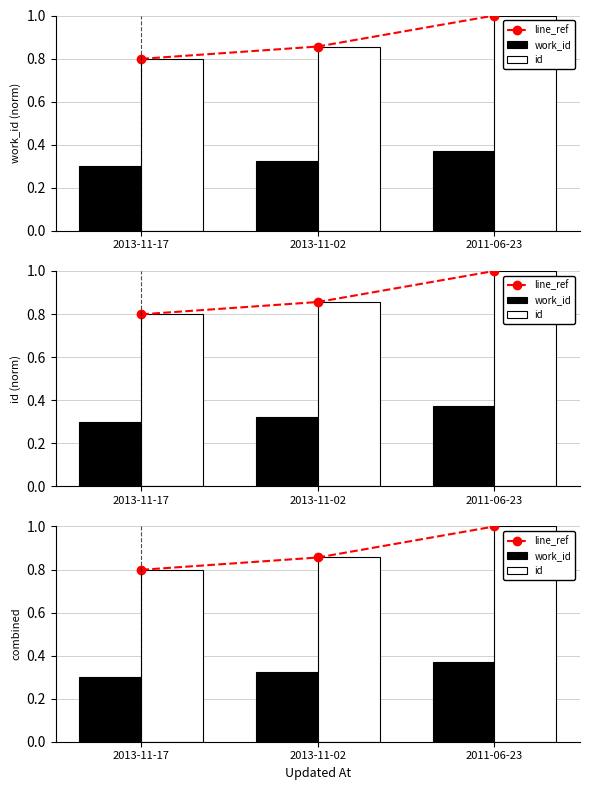

At 2013-11-17, list the series in order from largest to smallest.

line_ref, id, work_id